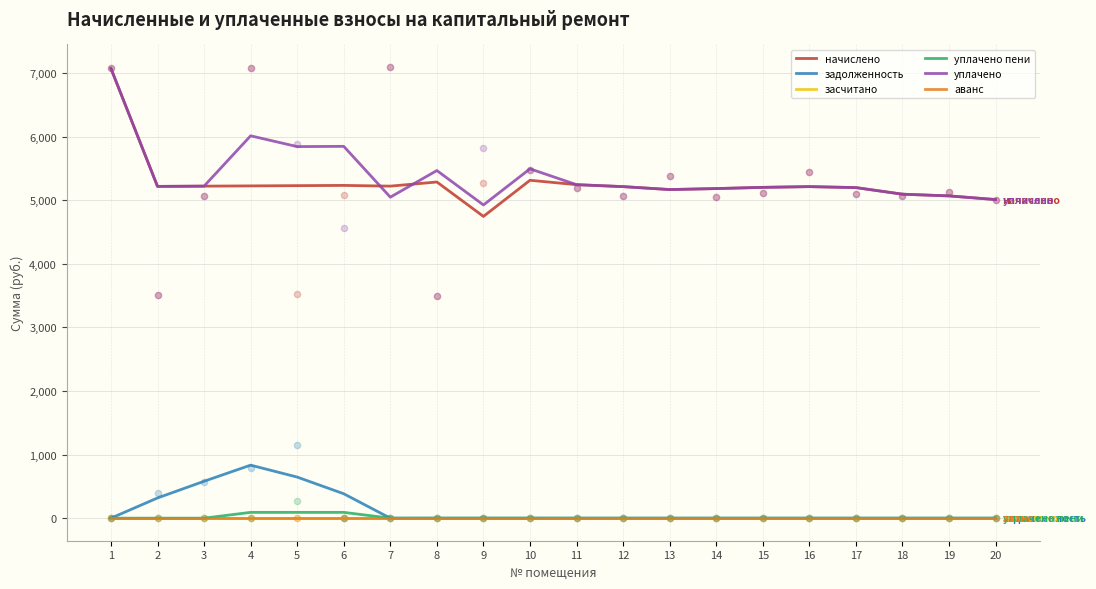

Which series has the largest Y range (max minus min)?

начислено